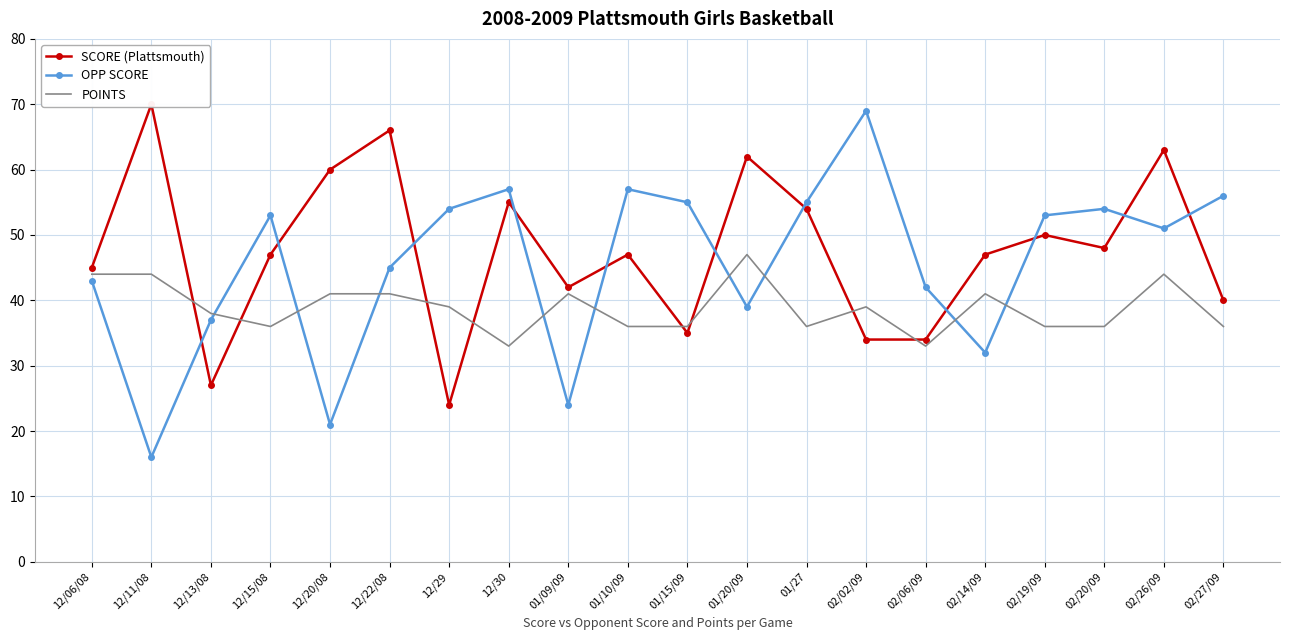

What is the average value of the POINTS series?

39